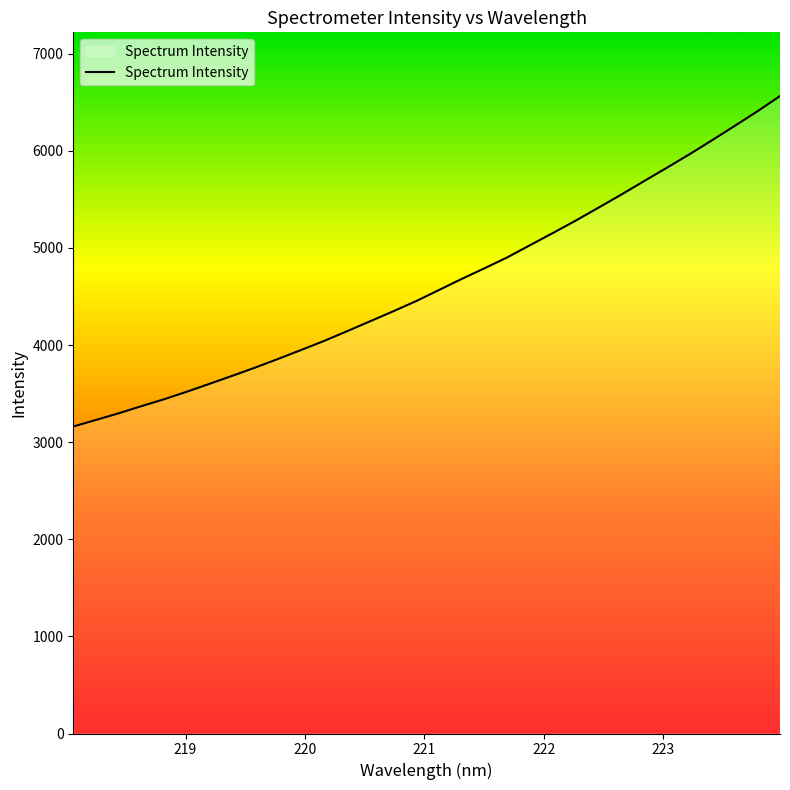

Is this an area chart (filled region under the line)?

No